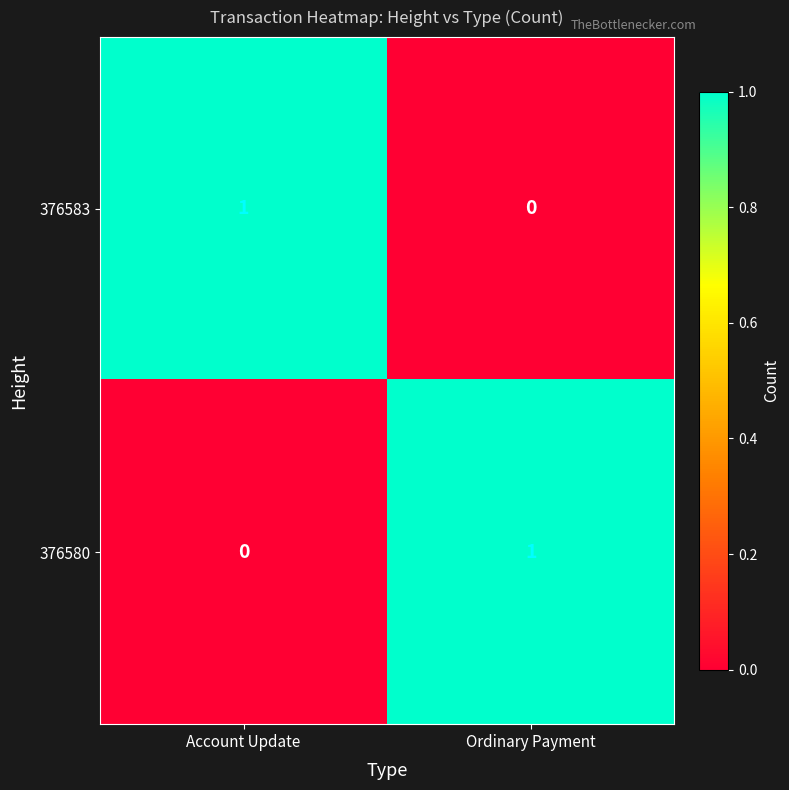

Rank the series at Ordinary Payment from highest to lowest value.

376580, 376583